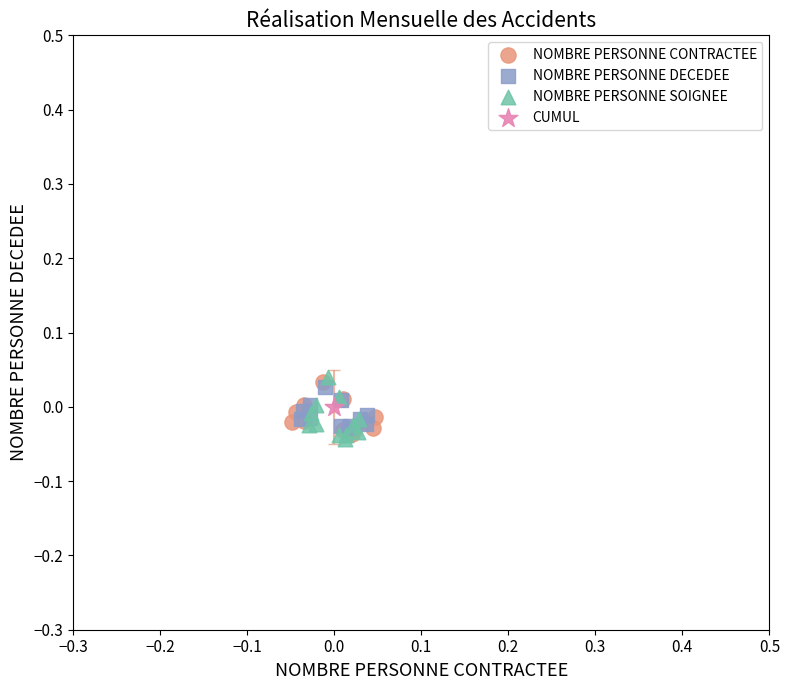

What are all the series names shown in the legend?

NOMBRE PERSONNE CONTRACTEE, NOMBRE PERSONNE DECEDEE, NOMBRE PERSONNE SOIGNEE, CUMUL